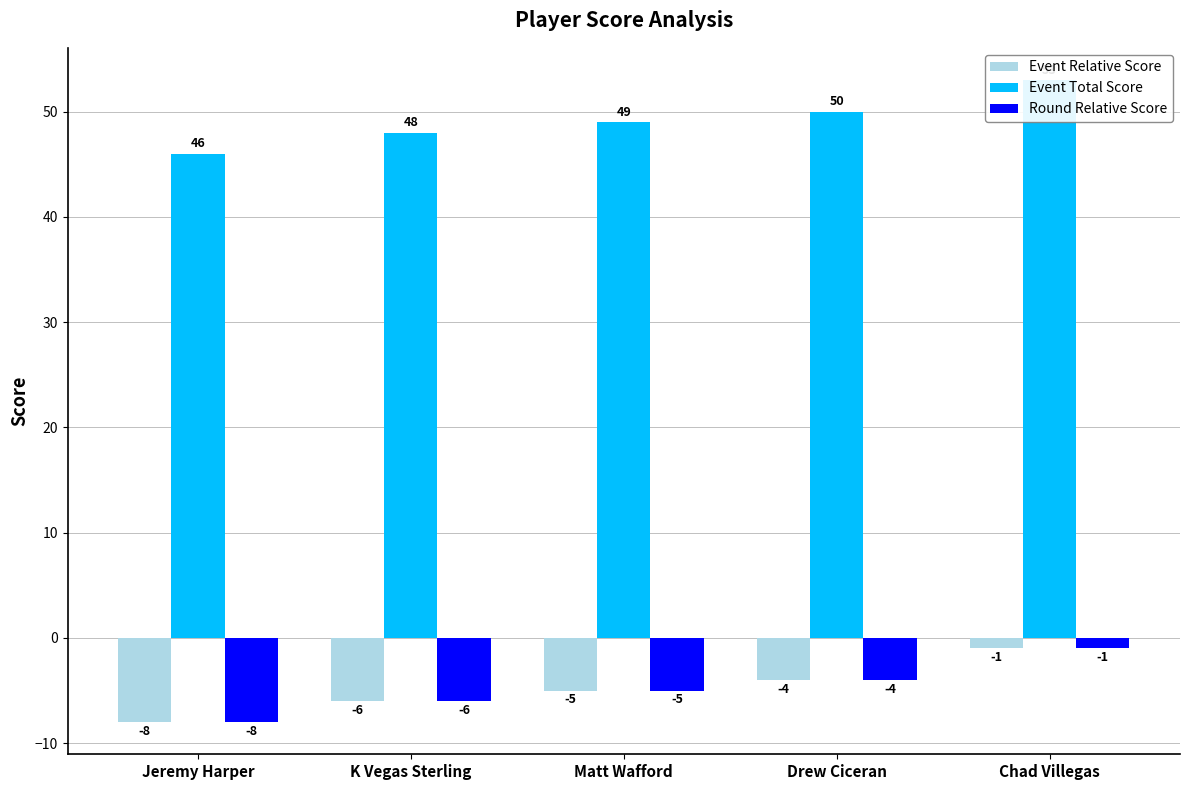

How many bars are there in total?

15